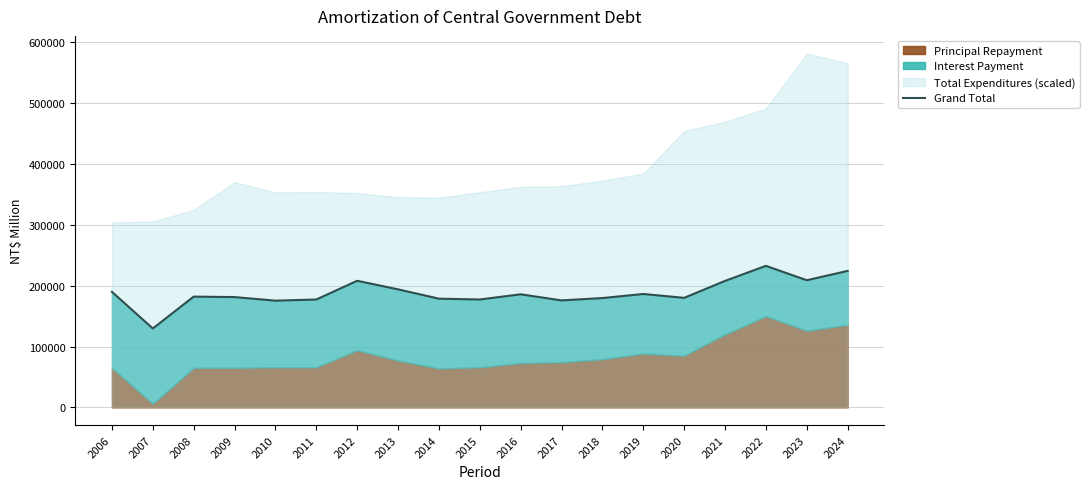

Between 2016 and 2014, which is larger?

2016